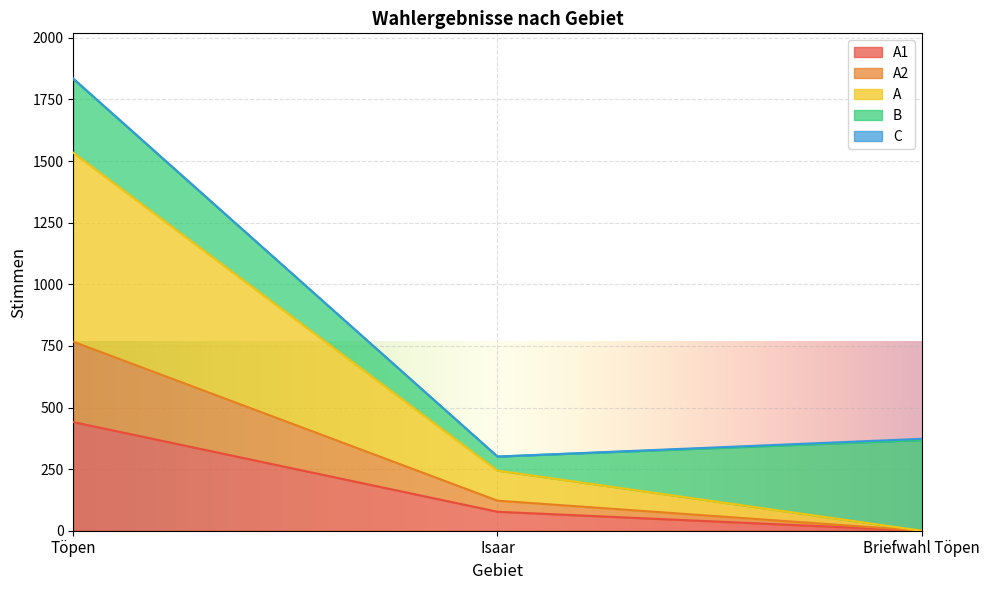

Count the A2 values in the range 0 to 767.

3